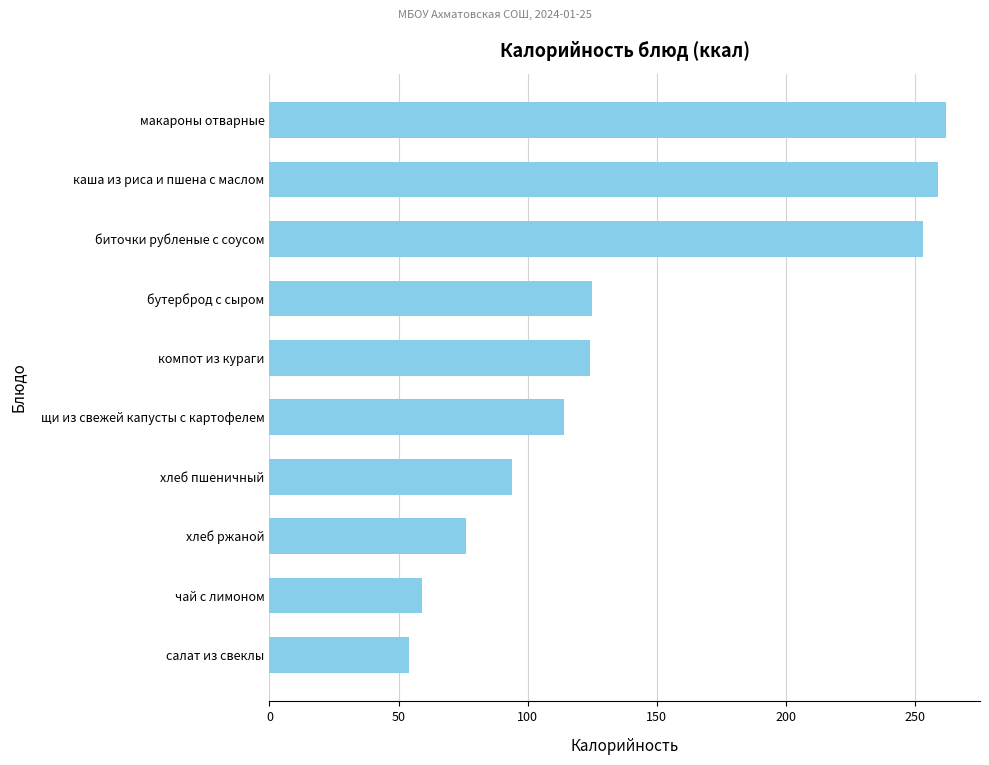

What value does the data have at бутерброд с сыром?

125